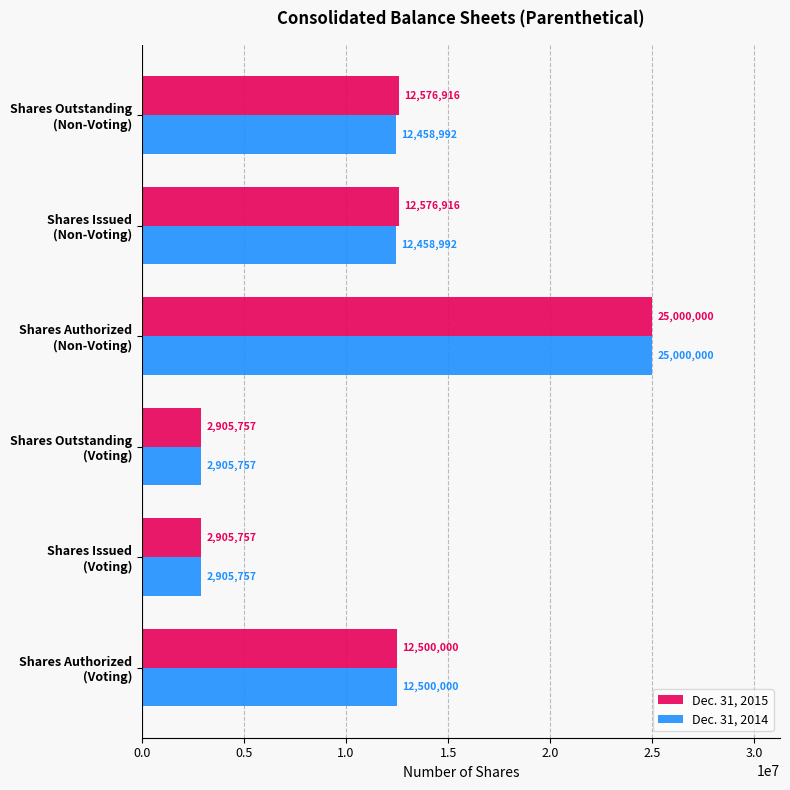

Rank the series by their average value, from highest to lowest.

Dec. 31, 2015, Dec. 31, 2014